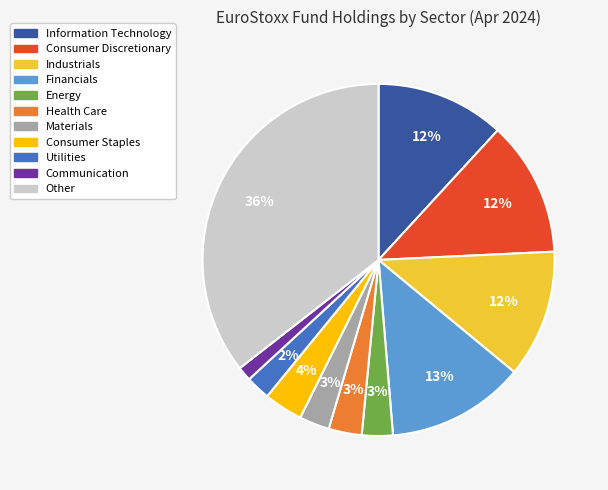

Is there any slice that represents more than half of the pie?

No